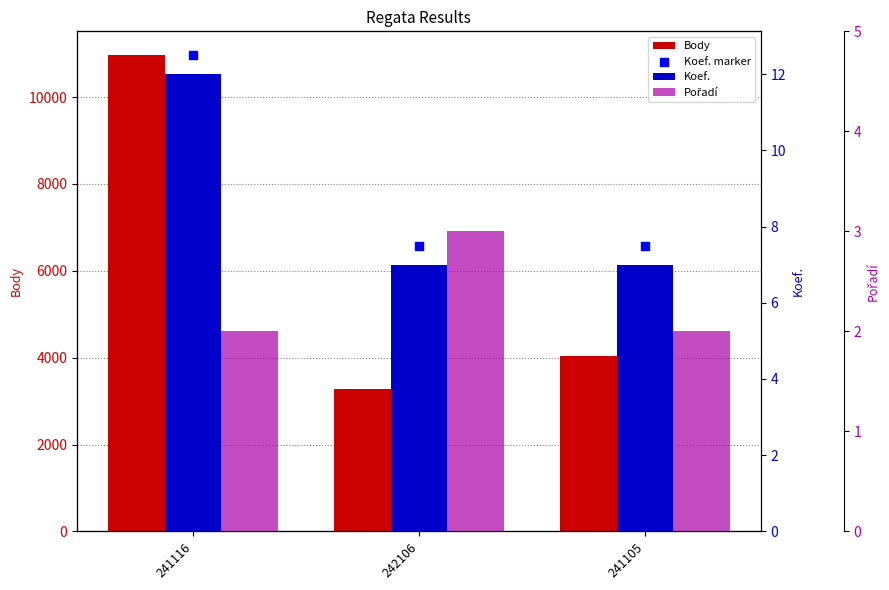

Which series reaches the minimum Y coordinate?

Pořadí